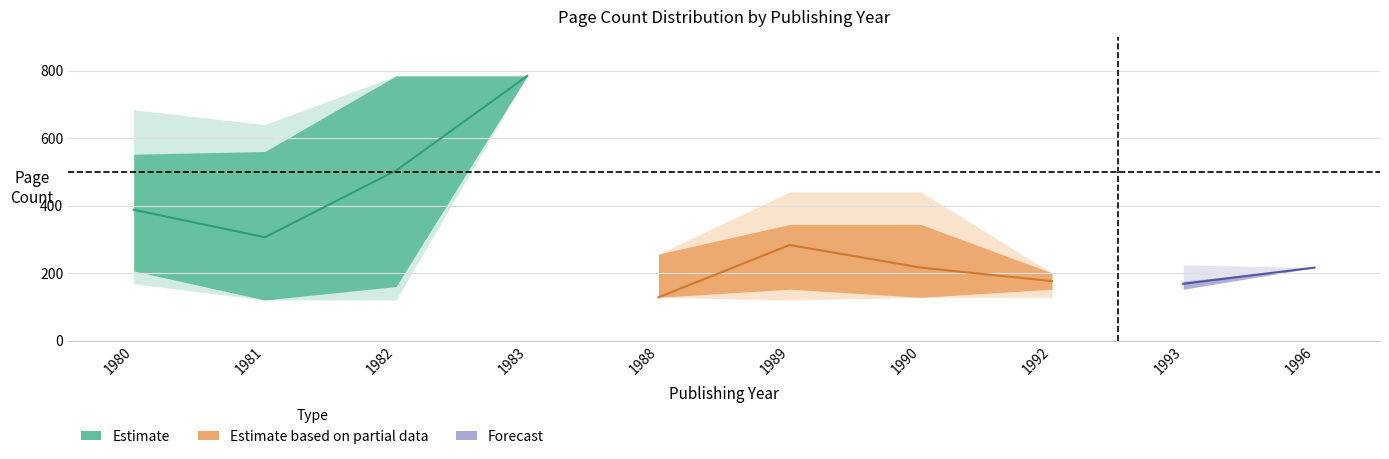

What is the greatest value displayed?

784.0